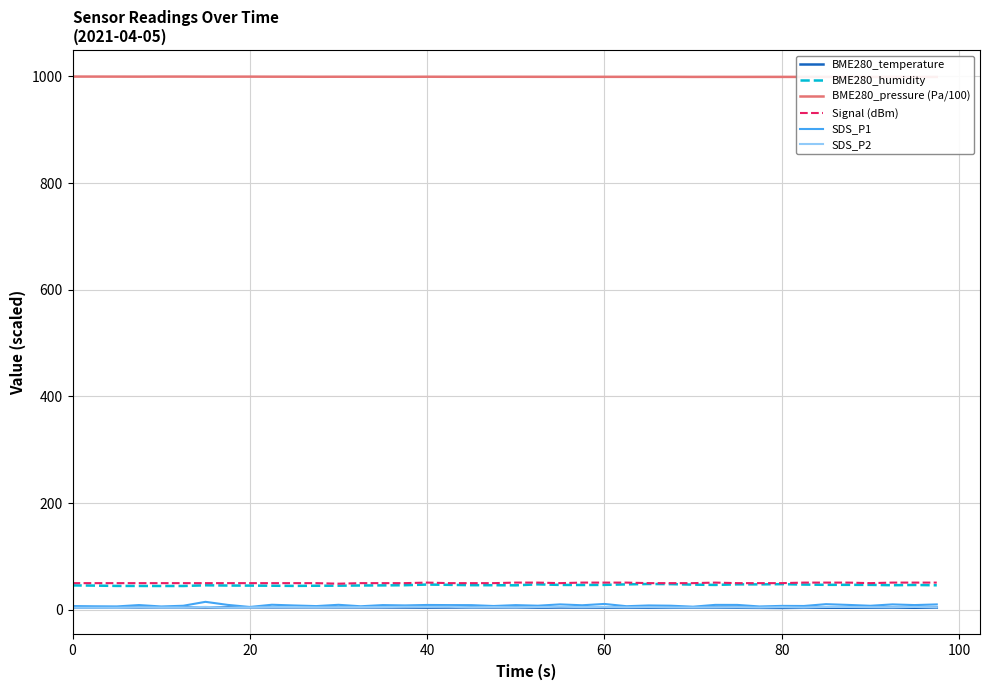

What is the smallest value displayed?

3.5